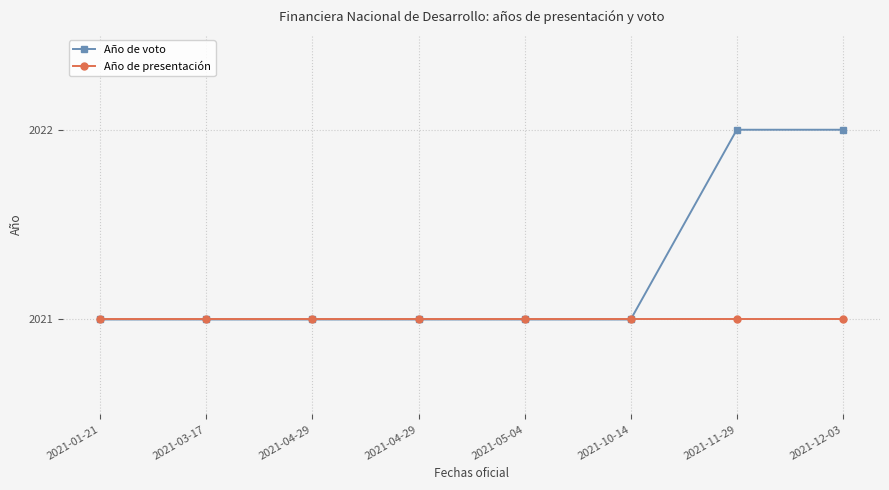

At 2021-04-29, list the series in order from smallest to largest.

Año de voto, Año de presentación